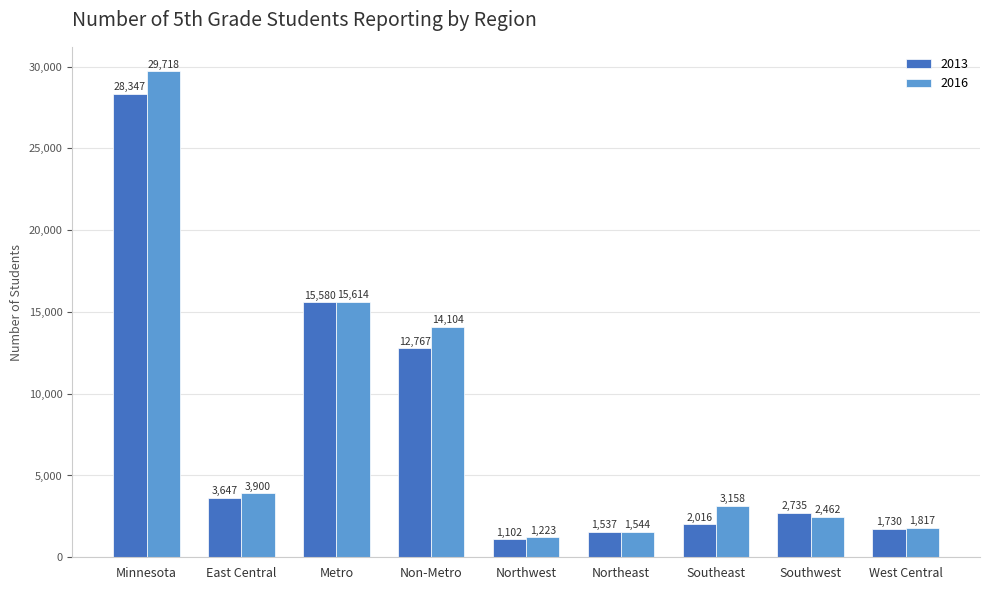

What is the minimum value for 2016?

1223